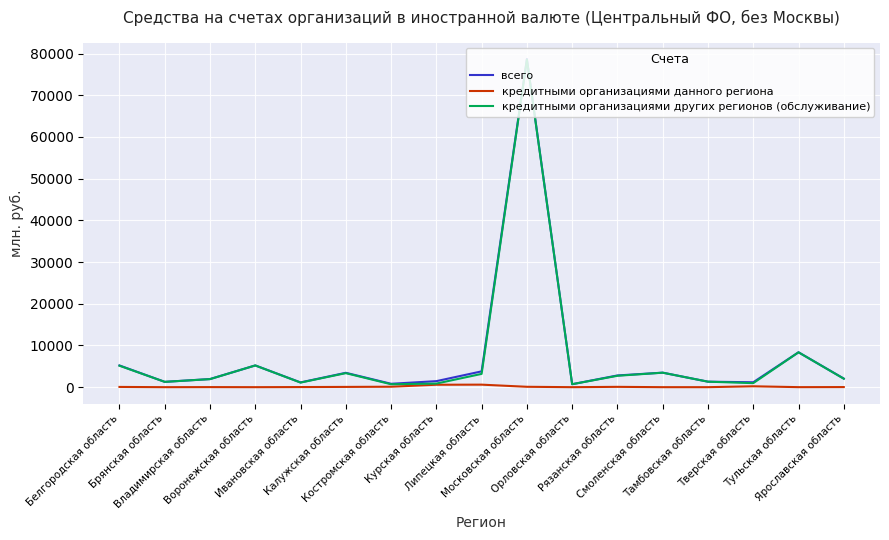

What are all the series names shown in the legend?

всего, кредитными организациями данного региона, кредитными организациями других регионов (обслуживание)